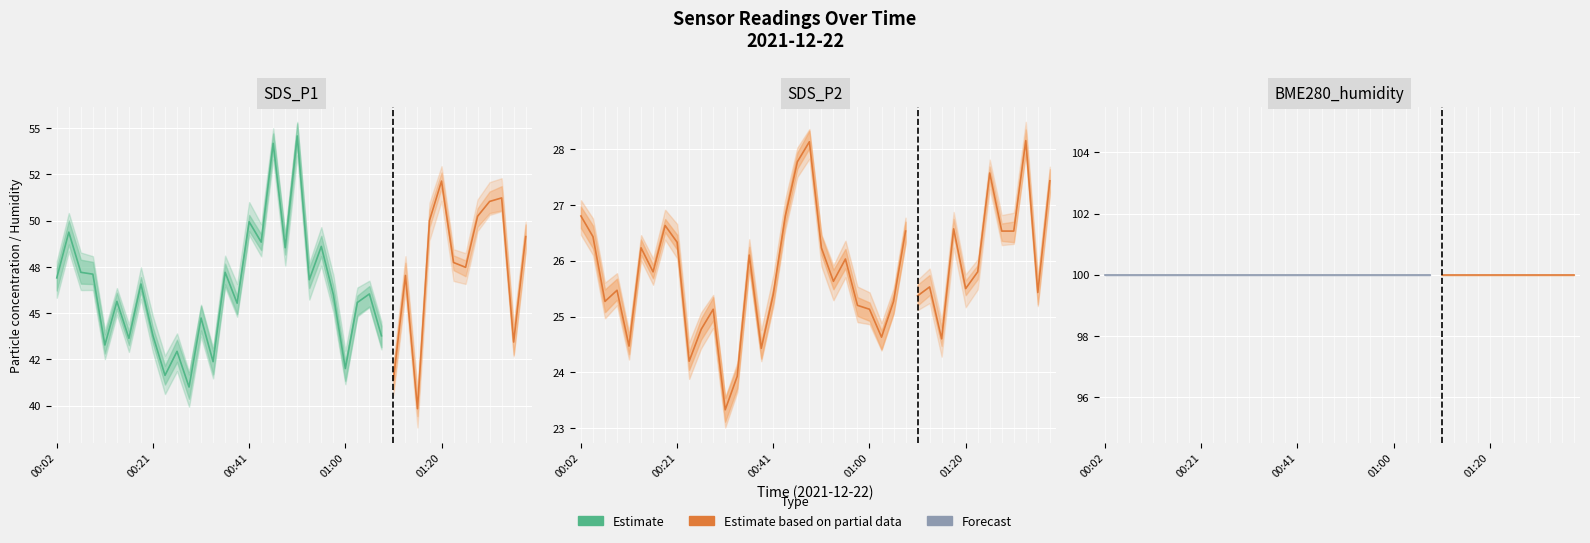

The value of SDS_P1 at 01:25 is 47.5. True or false?

True